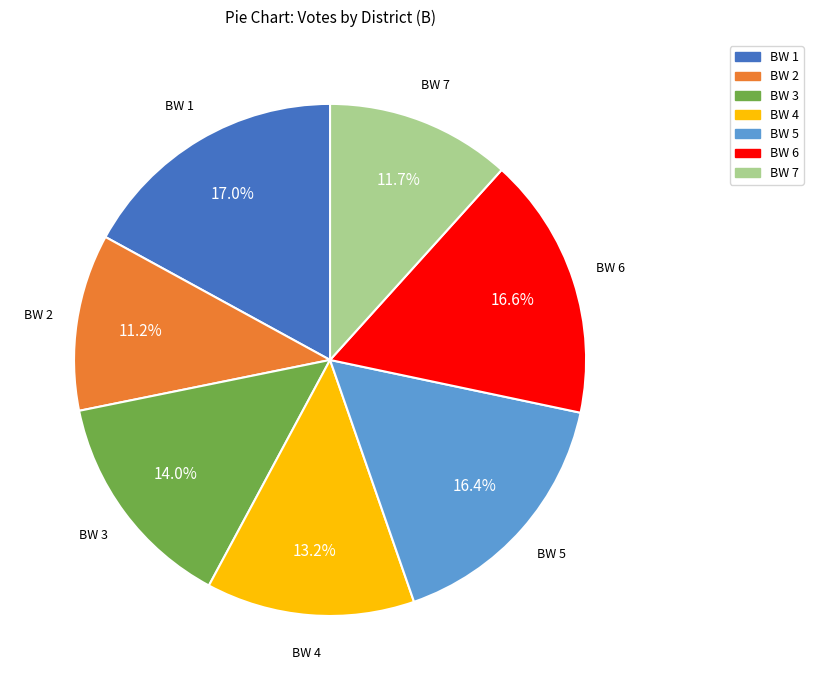

Between BW 2 and BW 7, which is larger?

BW 7